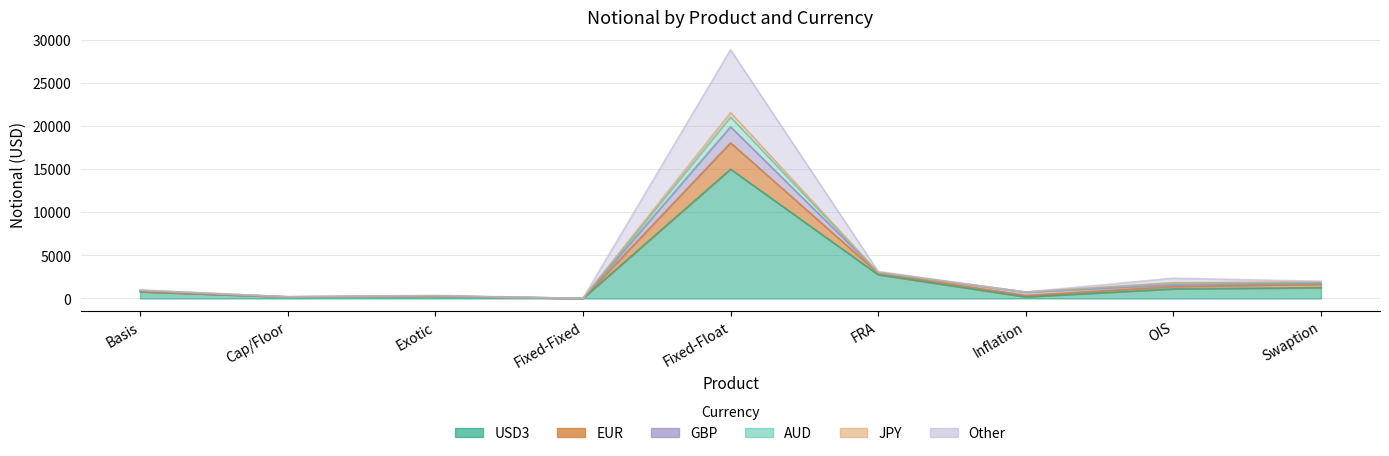

What is the maximum value shown in the chart?

28892